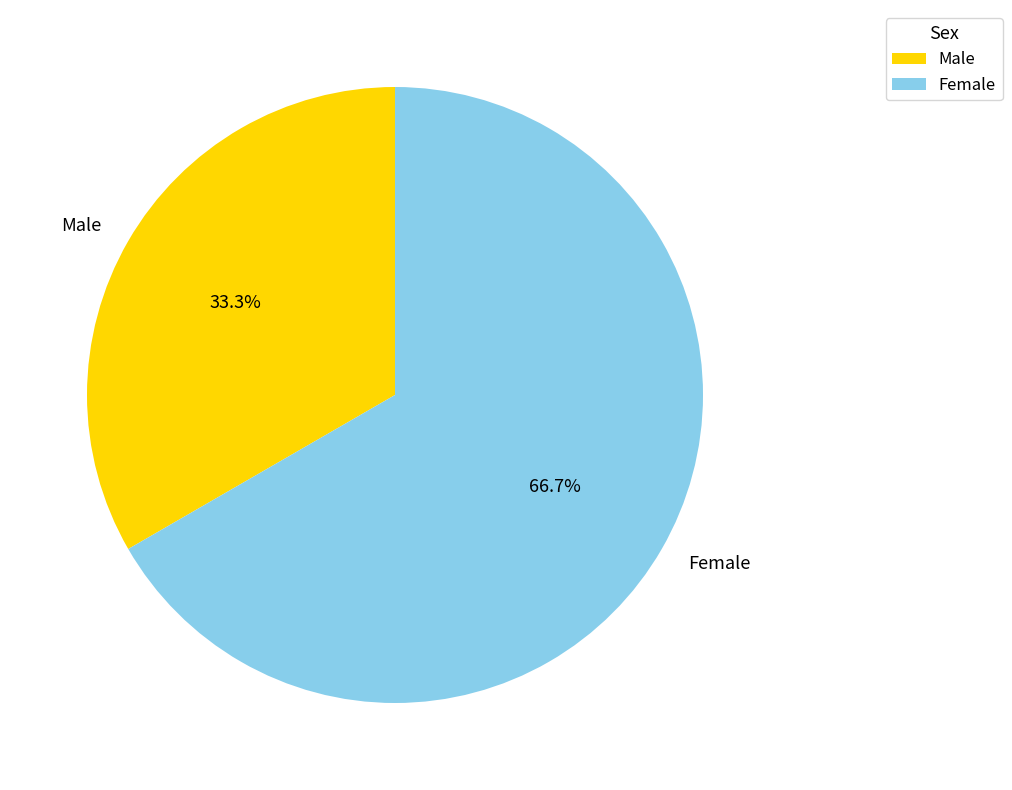

Count the number of slices in the pie.

2